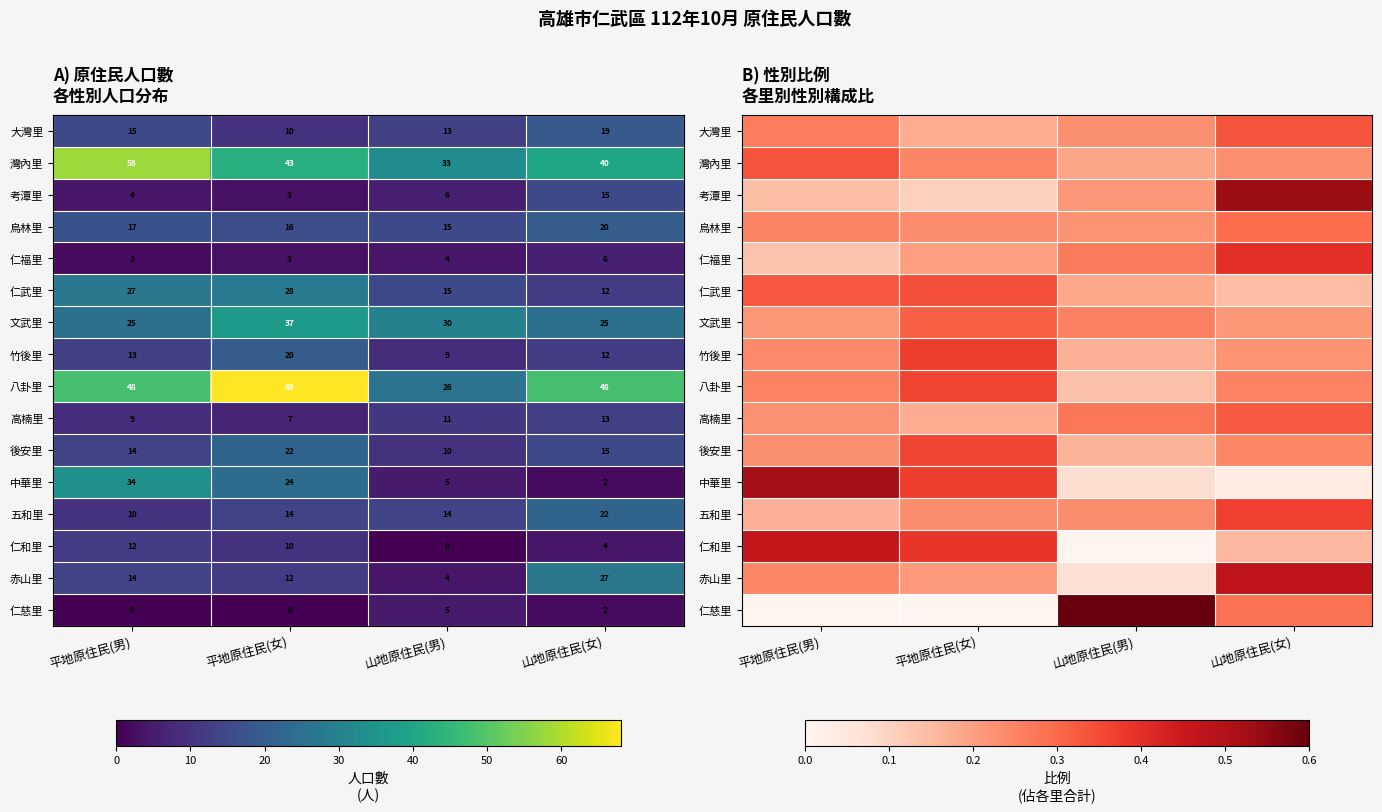

Is the value of 竹後里 at 平地原住民(男) greater than the value of 仁和里 at 山地原住民(男)?

Yes